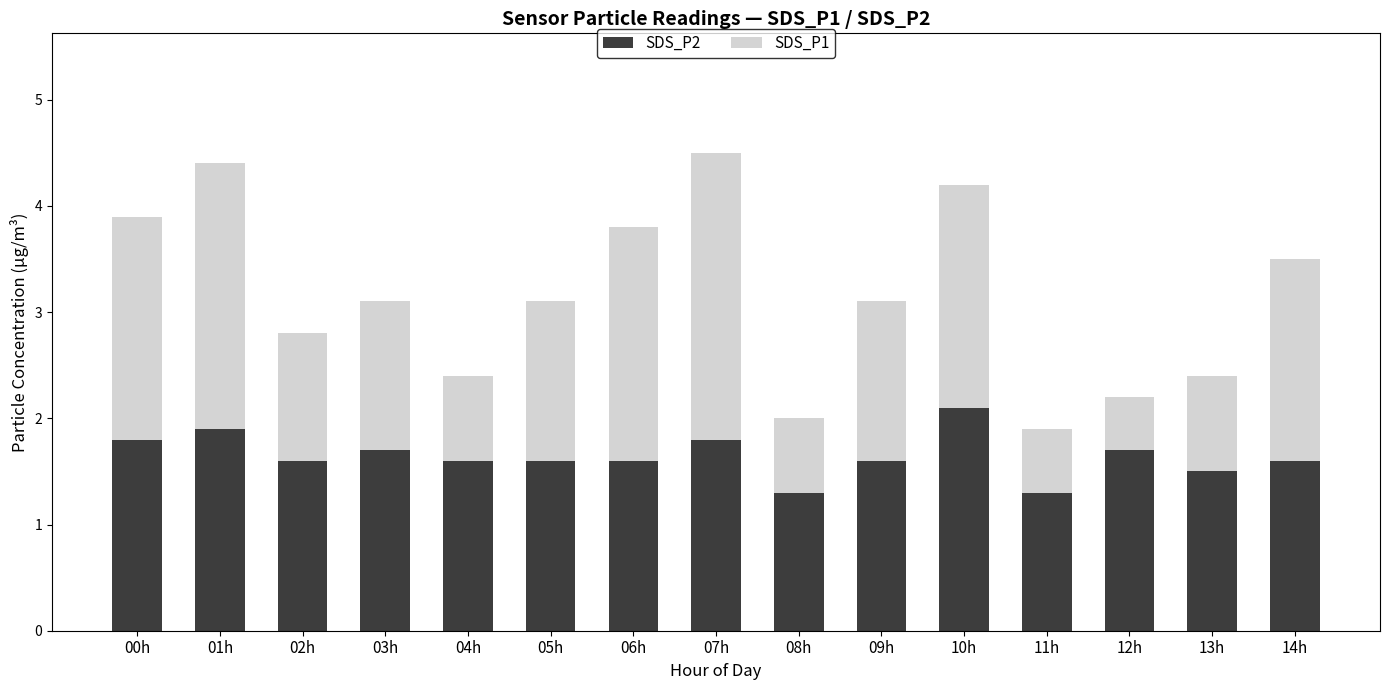

How many series are shown in this chart?

2